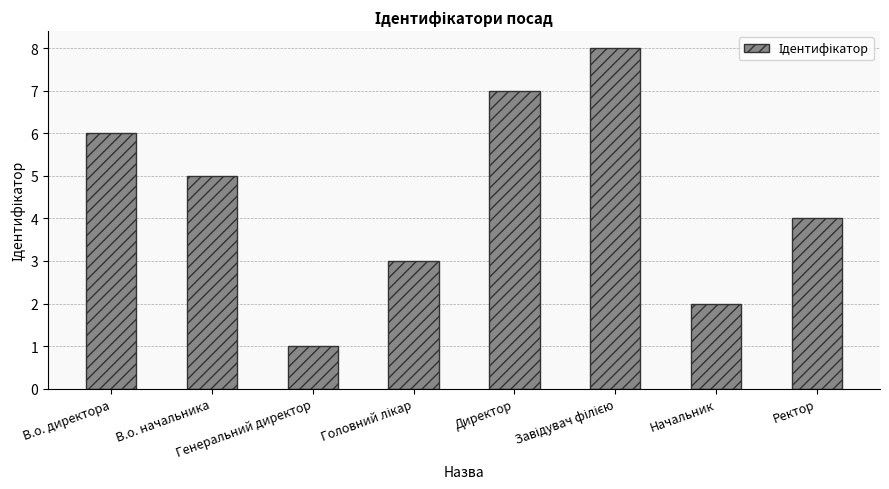

What is the greatest value displayed?

8